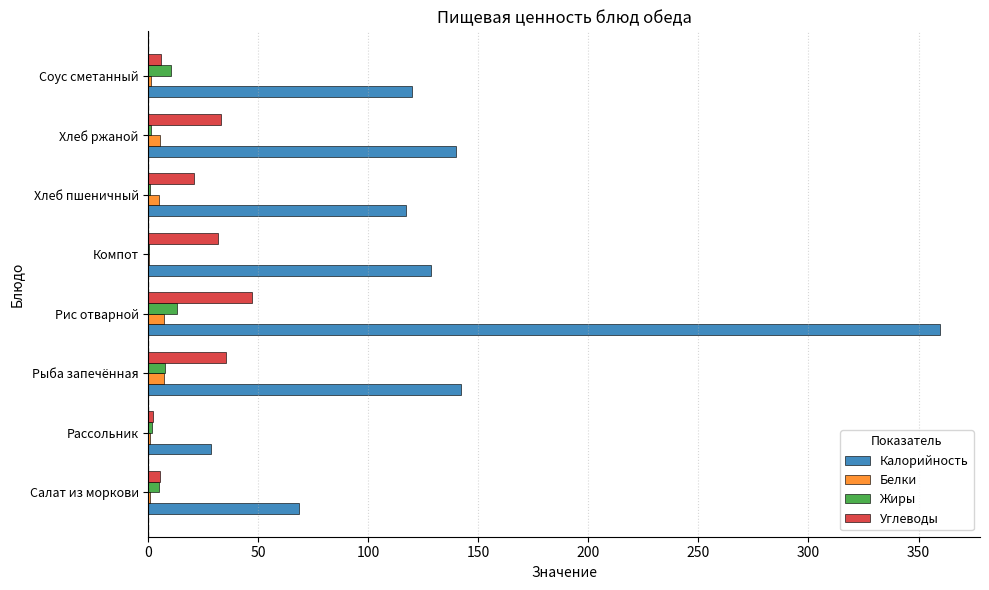

At which category is the sum across all series the highest?

Рис отварной